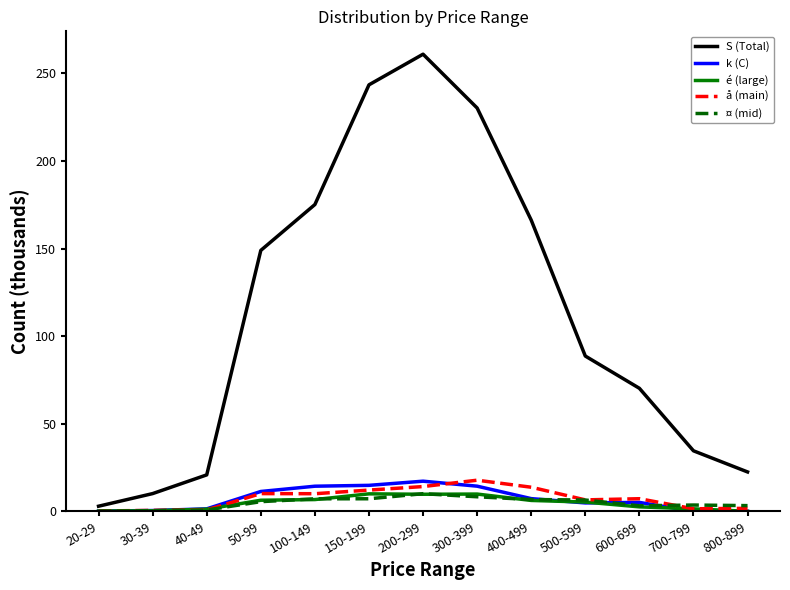

True or false: å (main) has more than 0 interior local peaks.

True